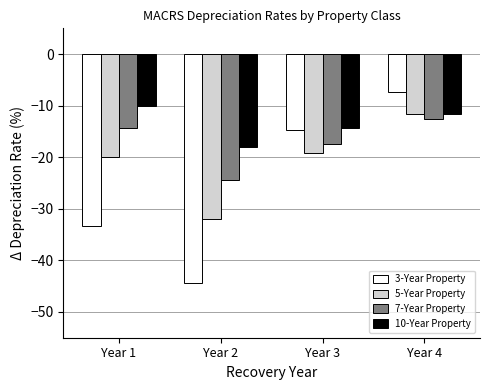

How many data points in 5-Year Property are less than -19?

3